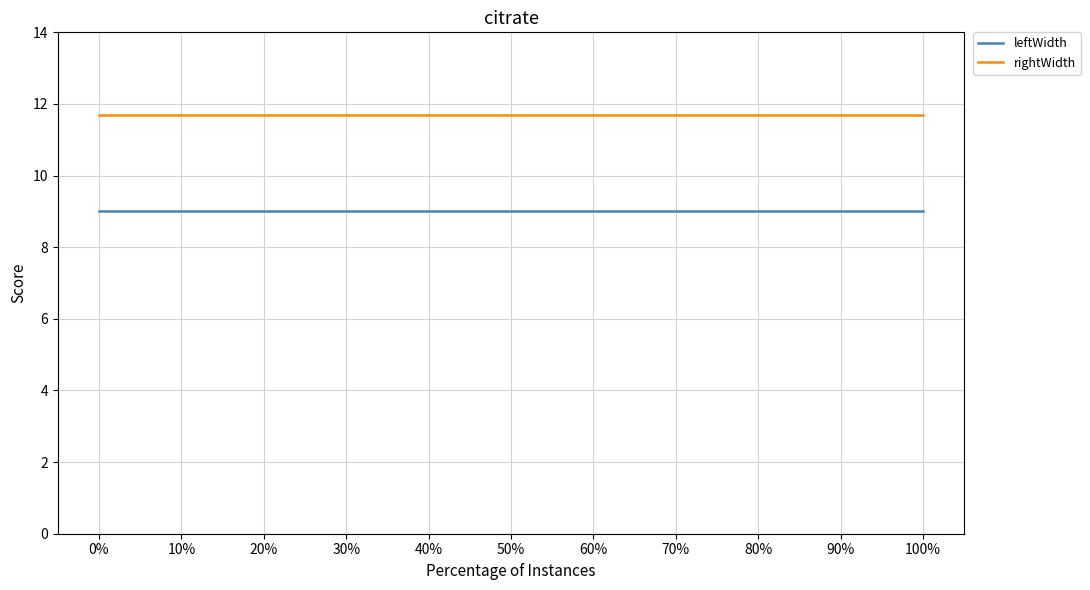

What is the average value of the rightWidth series?

11.7